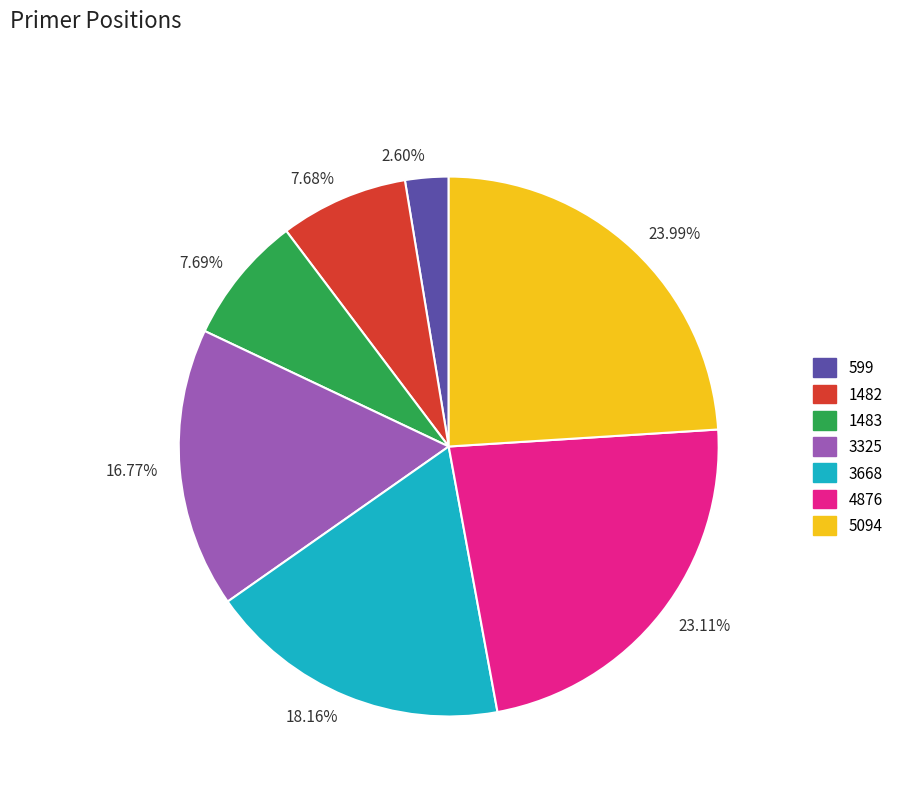

Which category has the smallest portion of the pie?

2.60%